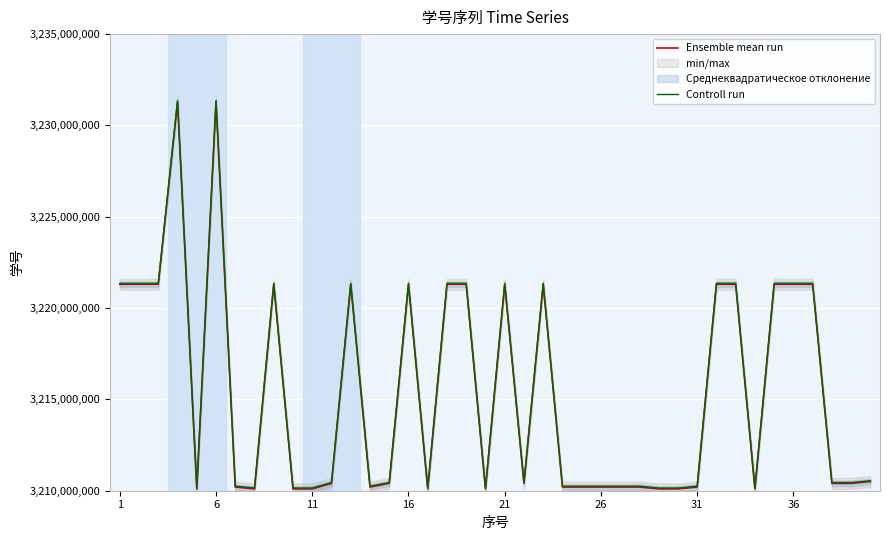

List the series in order of their peak value, highest first.

Controll run, Ensemble mean run